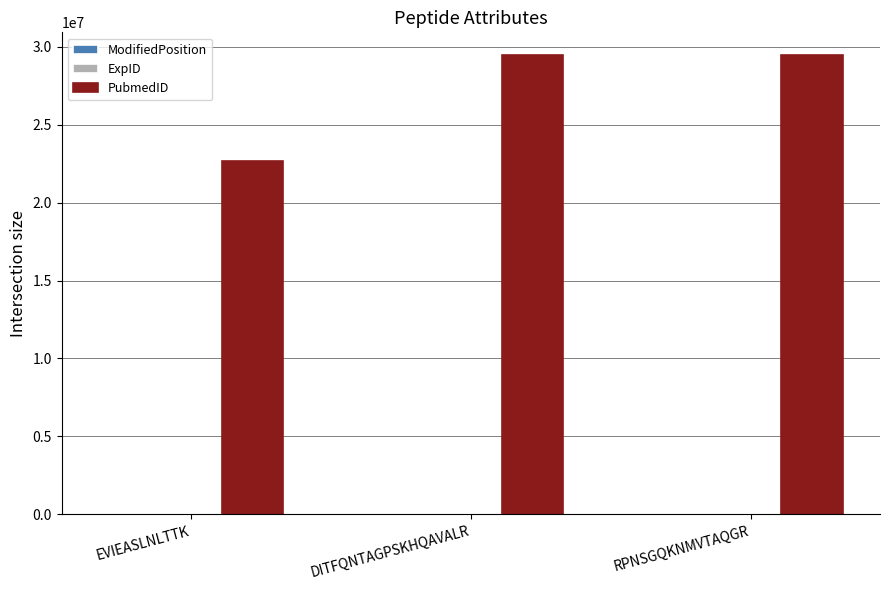

Does the chart contain stacked bars?

No